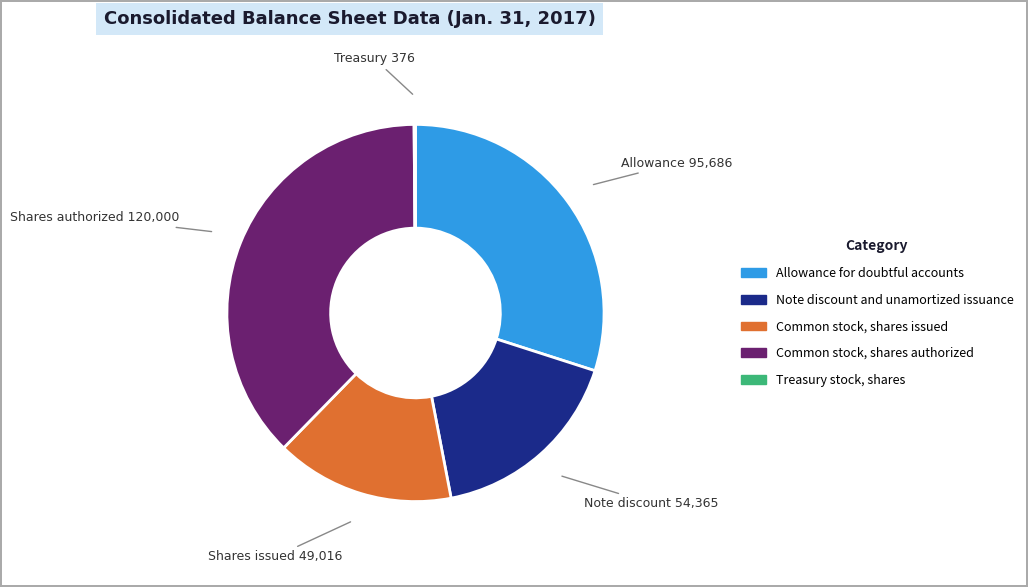

True or false: Allowance for doubtful accounts accounts for 30% of the total.

True